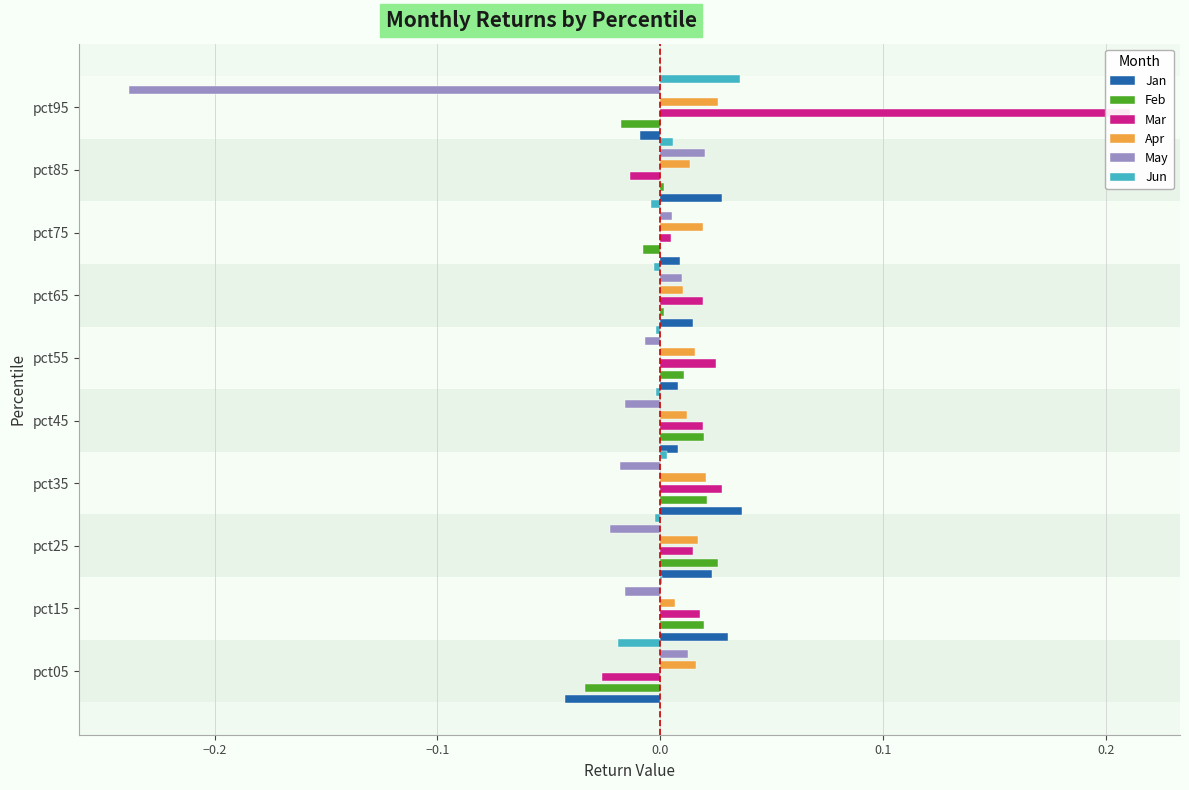

Reading left to right, what are all the values shown in this chart?

Jan: -0.0	0.0	0.0	0.0	0.0	0.0	0.0	0.0	0.0	-0.0
Feb: -0.0	0.0	0.0	0.0	0.0	0.0	0.0	-0.0	0.0	-0.0
Mar: -0.0	0.0	0.0	0.0	0.0	0.0	0.0	0.0	-0.0	0.2
Apr: 0.0	0.0	0.0	0.0	0.0	0.0	0.0	0.0	0.0	0.0
May: 0.0	-0.0	-0.0	-0.0	-0.0	-0.0	0.0	0.0	0.0	-0.2
Jun: -0.0	0.0	-0.0	0.0	-0.0	-0.0	-0.0	-0.0	0.0	0.0